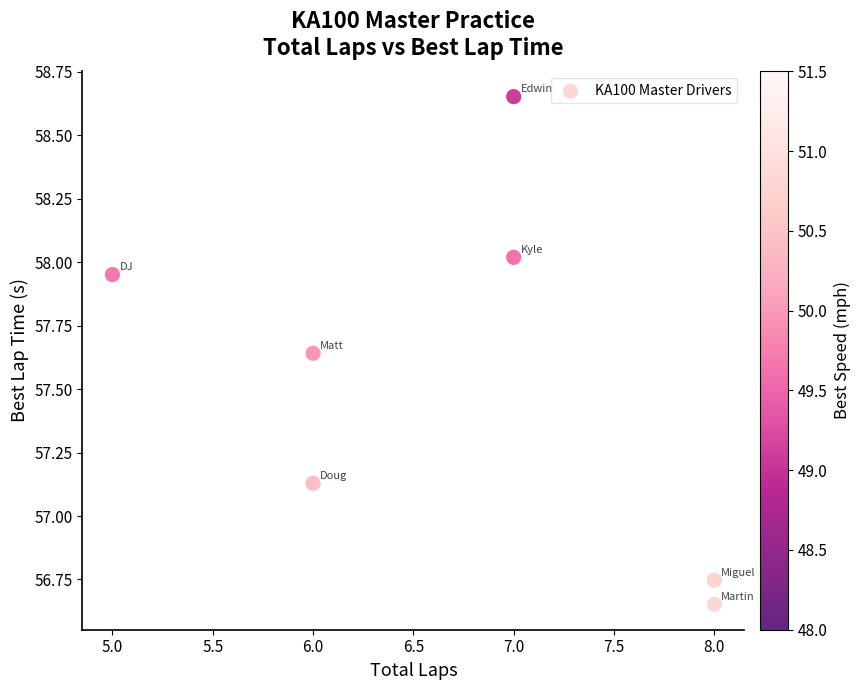

What is the average X value?

6.7